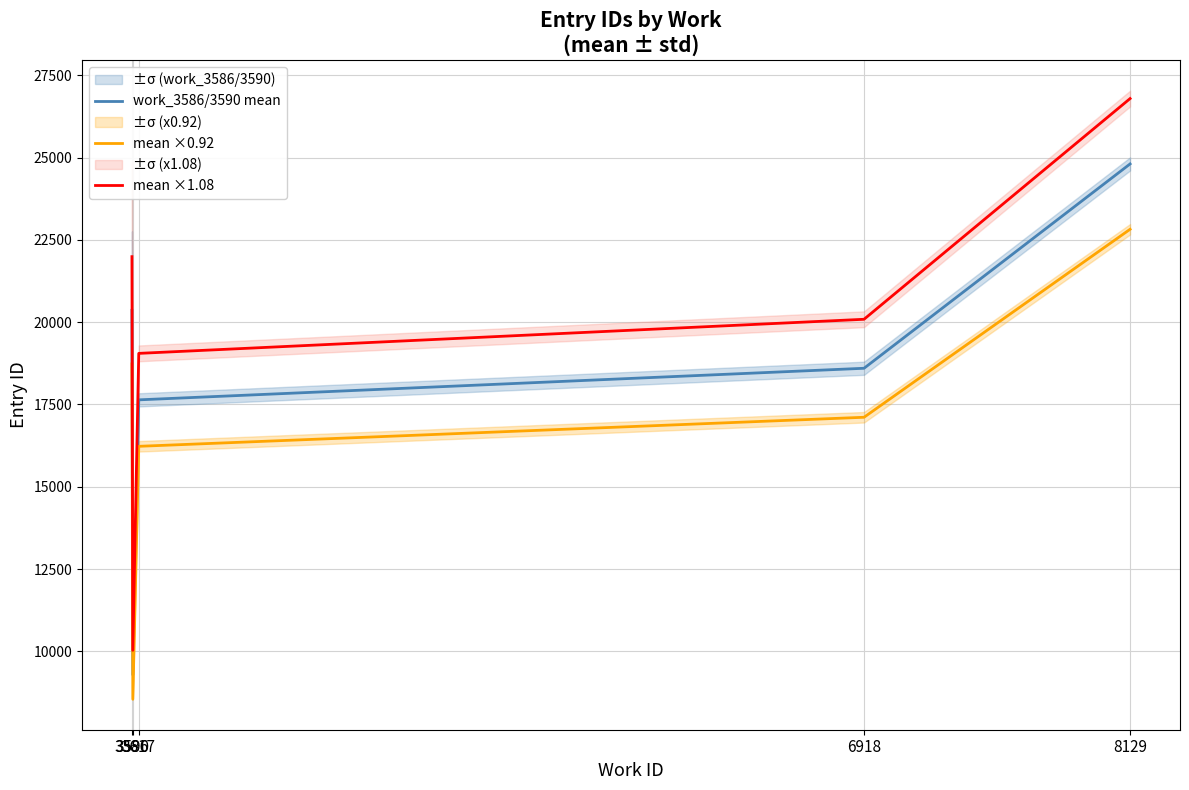

True or false: mean ×0.92 and work_3586/3590 mean cross at least once.

False